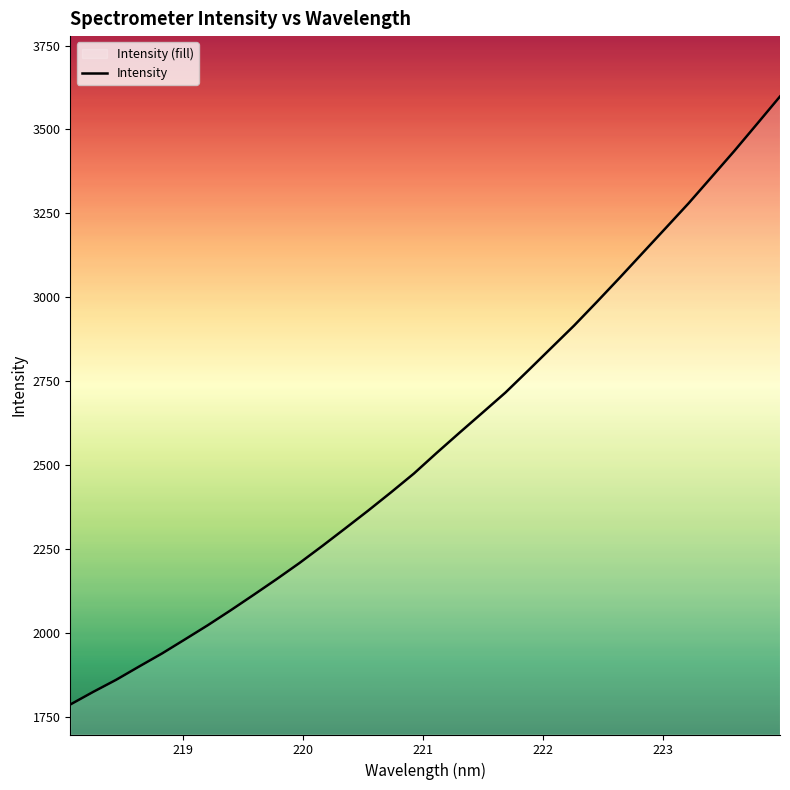

What is the maximum value shown in the chart?

3598.1